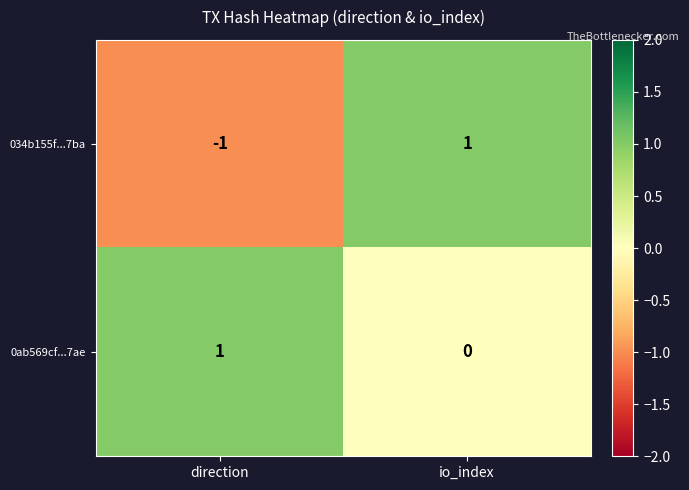

Which series has the largest total across all categories?

0ab569cf...7ae